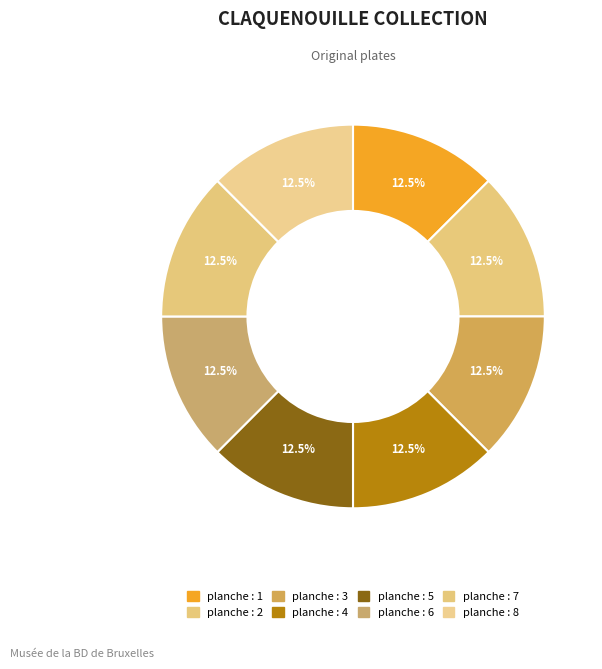

Count the number of slices in the pie.

8